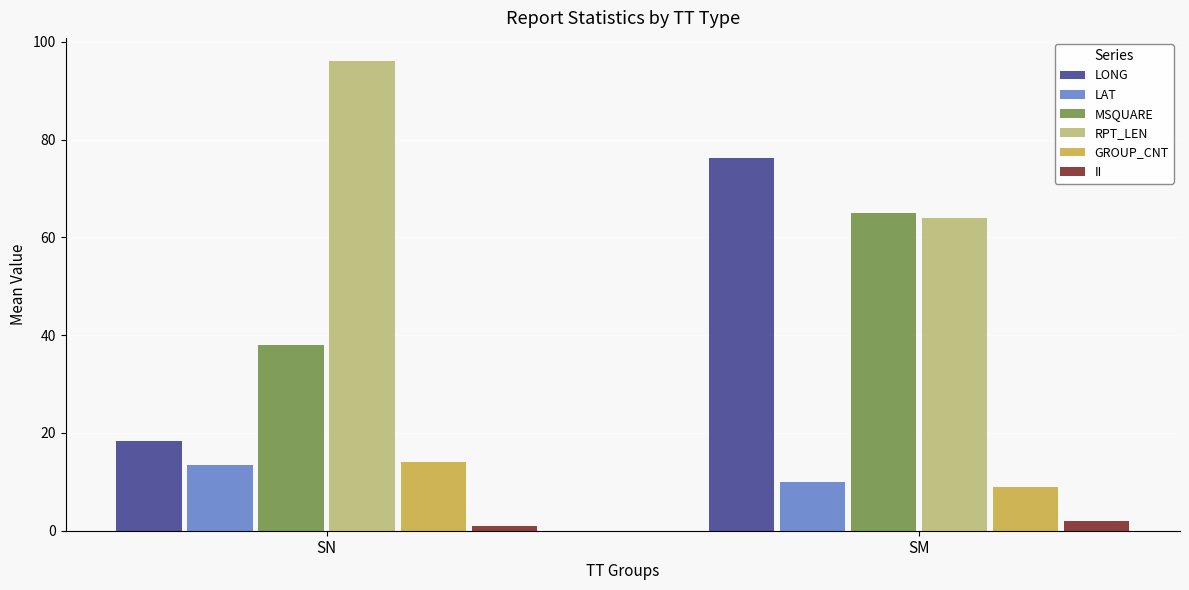

What is the difference between the highest and lowest values at SN?

95.0